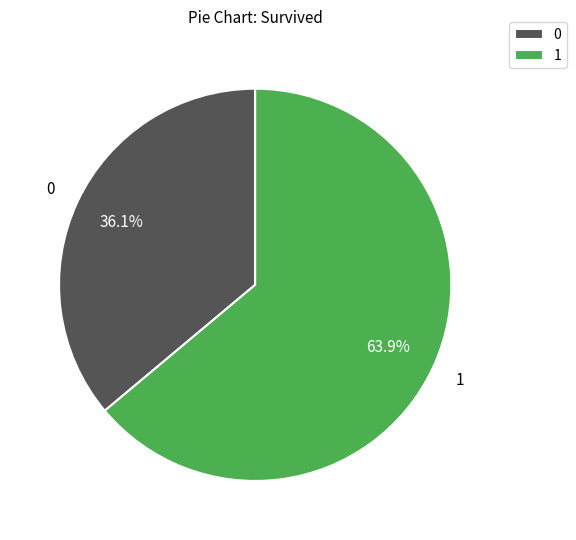

Which slice represents more than half of the pie?

1